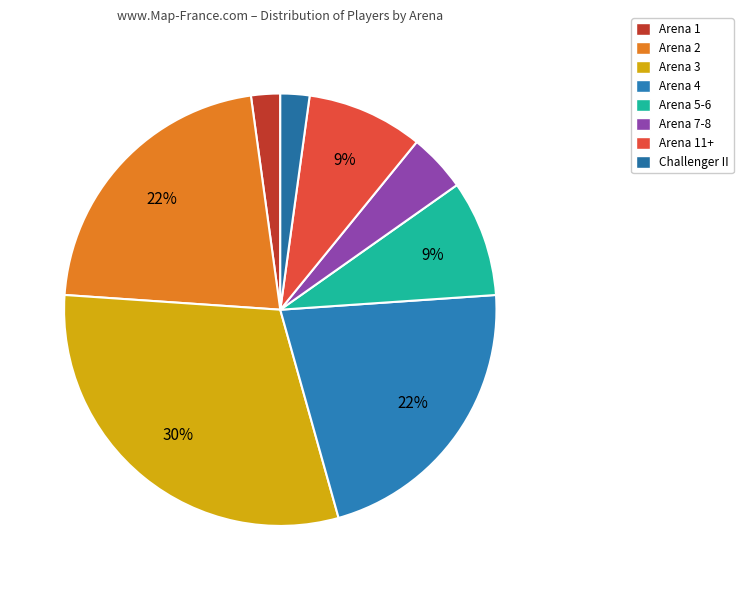

What is the largest slice in the pie chart?

Arena 3